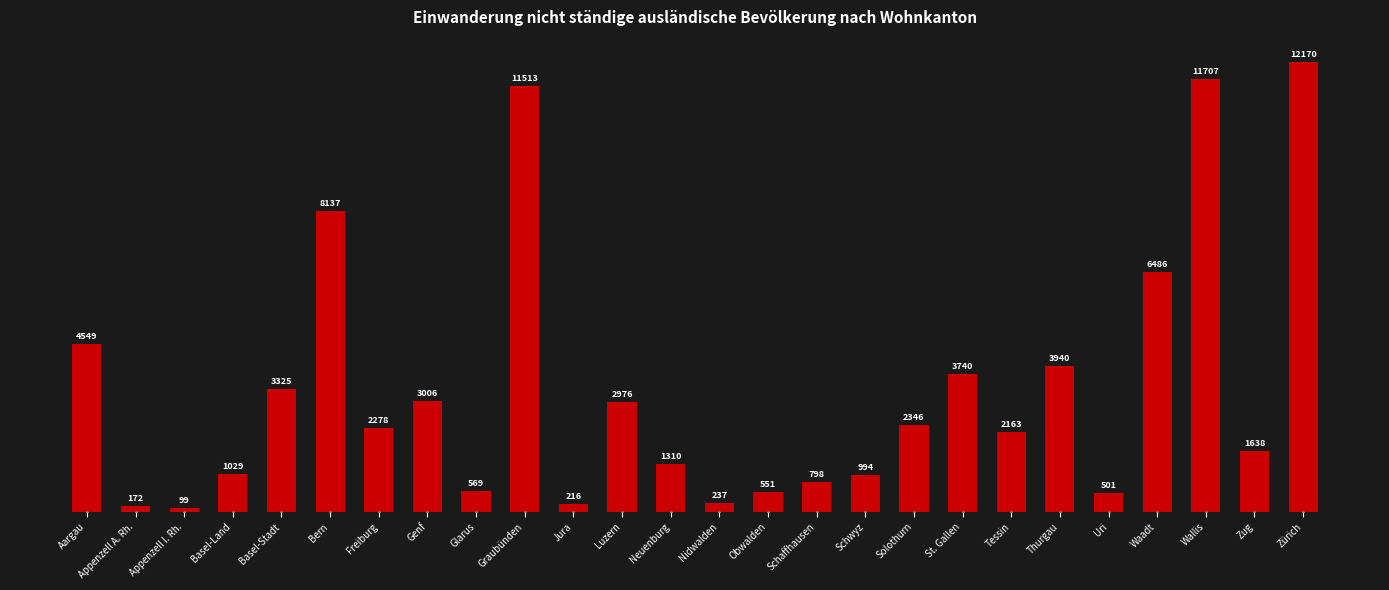

List the labels in order of value, largest first.

Zürich, Wallis, Graubünden, Bern, Waadt, Aargau, Thurgau, St. Gallen, Basel-Stadt, Genf, Luzern, Solothurn, Freiburg, Tessin, Zug, Neuenburg, Basel-Land, Schwyz, Schaffhausen, Glarus, Obwalden, Uri, Nidwalden, Jura, Appenzell A. Rh., Appenzell I. Rh.